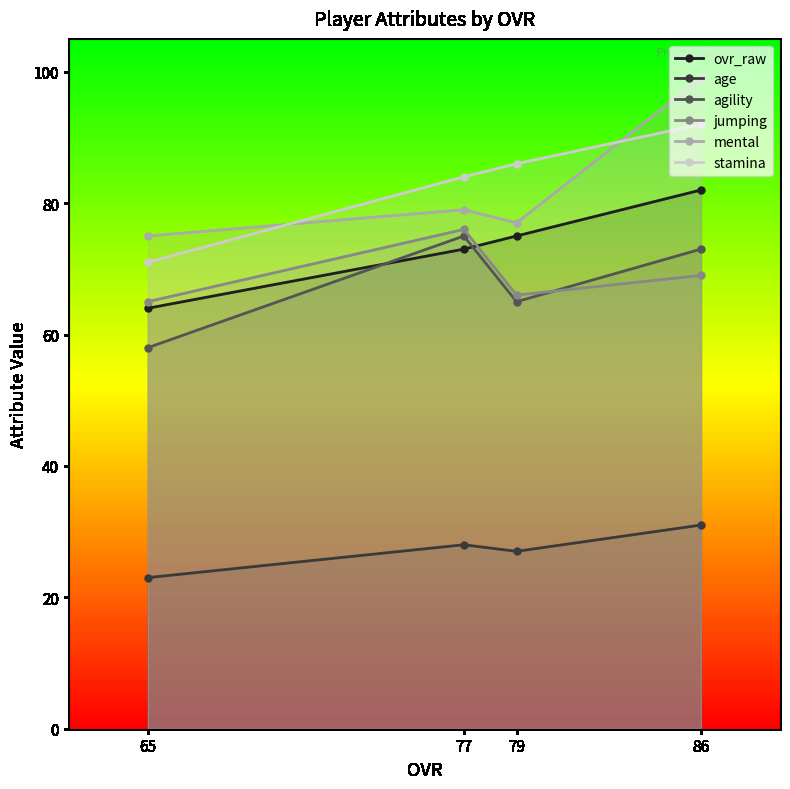

In age, how many points are lower than both neighbors (excluding endpoints)?

1